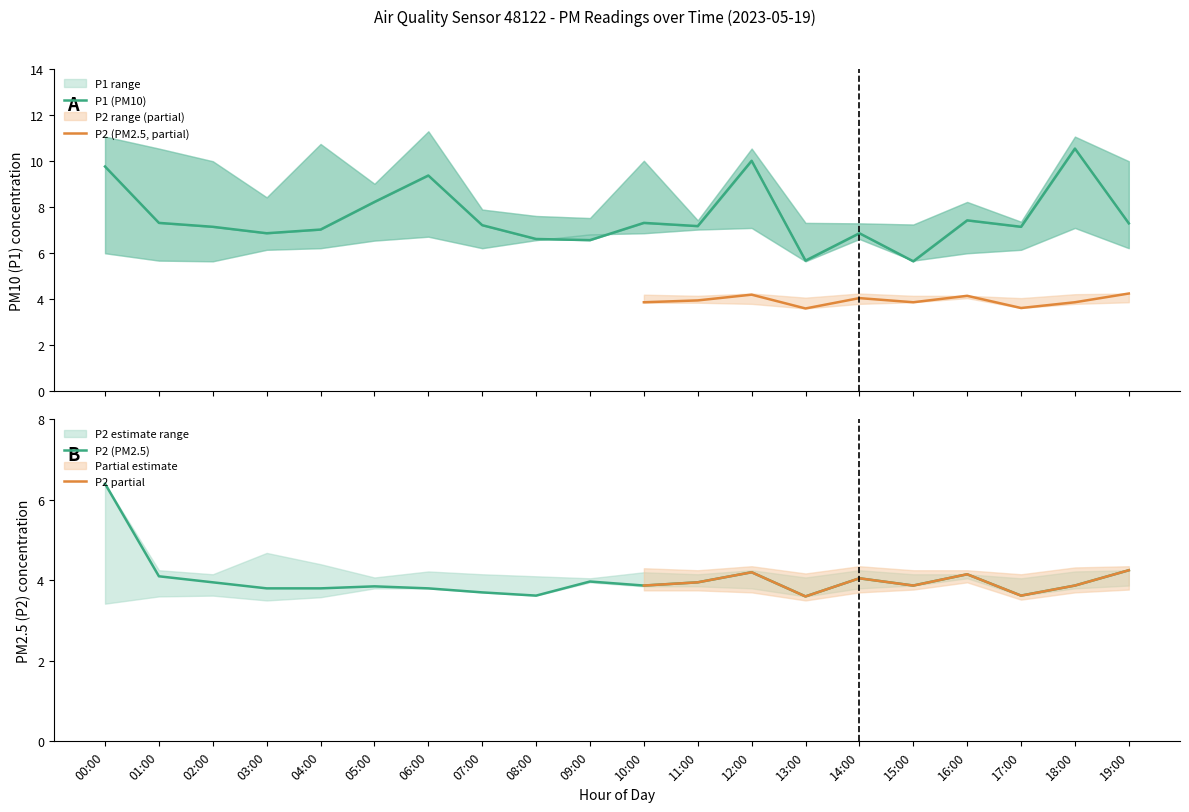

Is this an area chart (filled region under the line)?

No